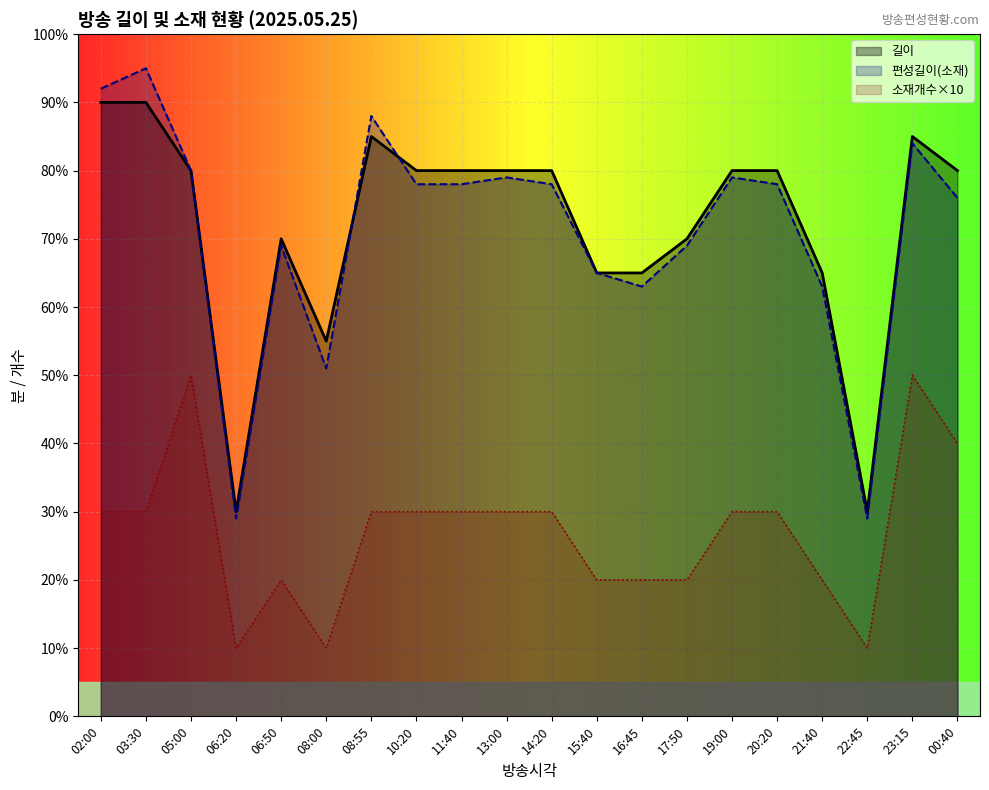

Rank the series at 05:00 from highest to lowest value.

길이, 편성길이(소재), 소재개수